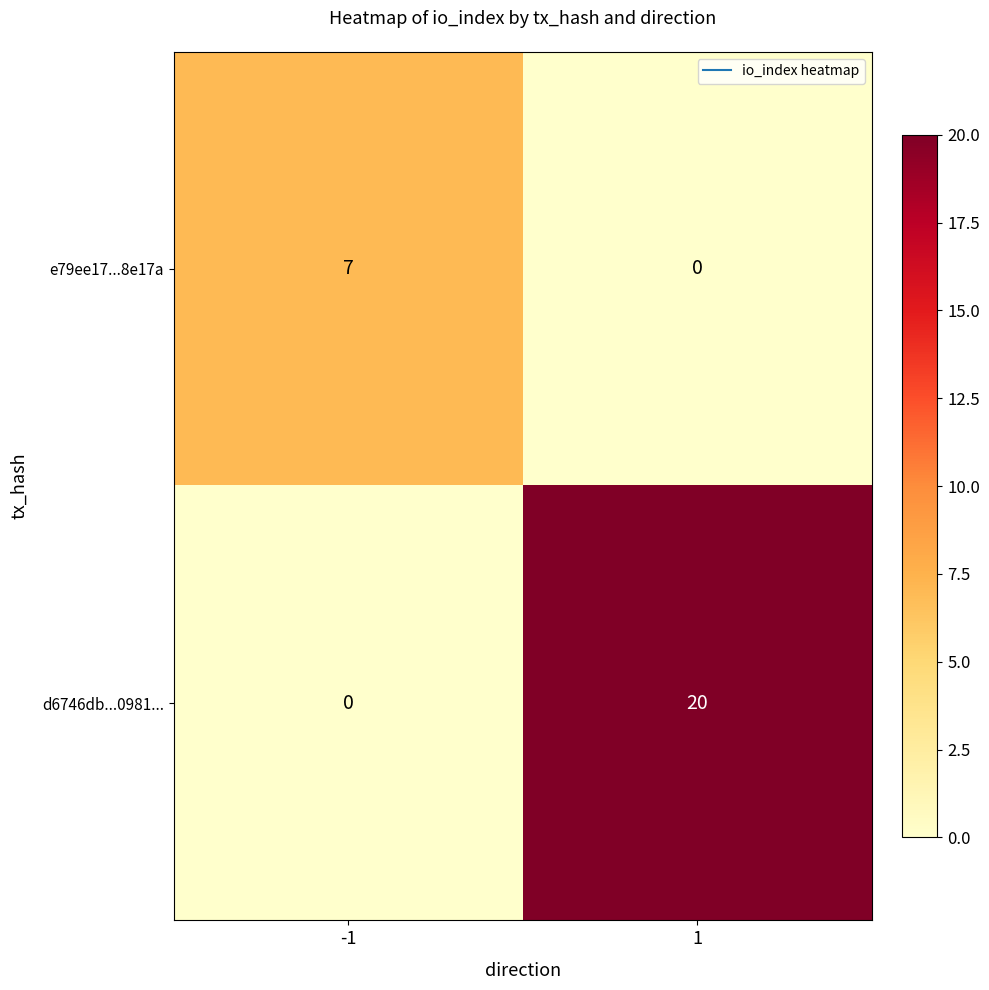

Which series has the largest total across all categories?

d6746db...0981...